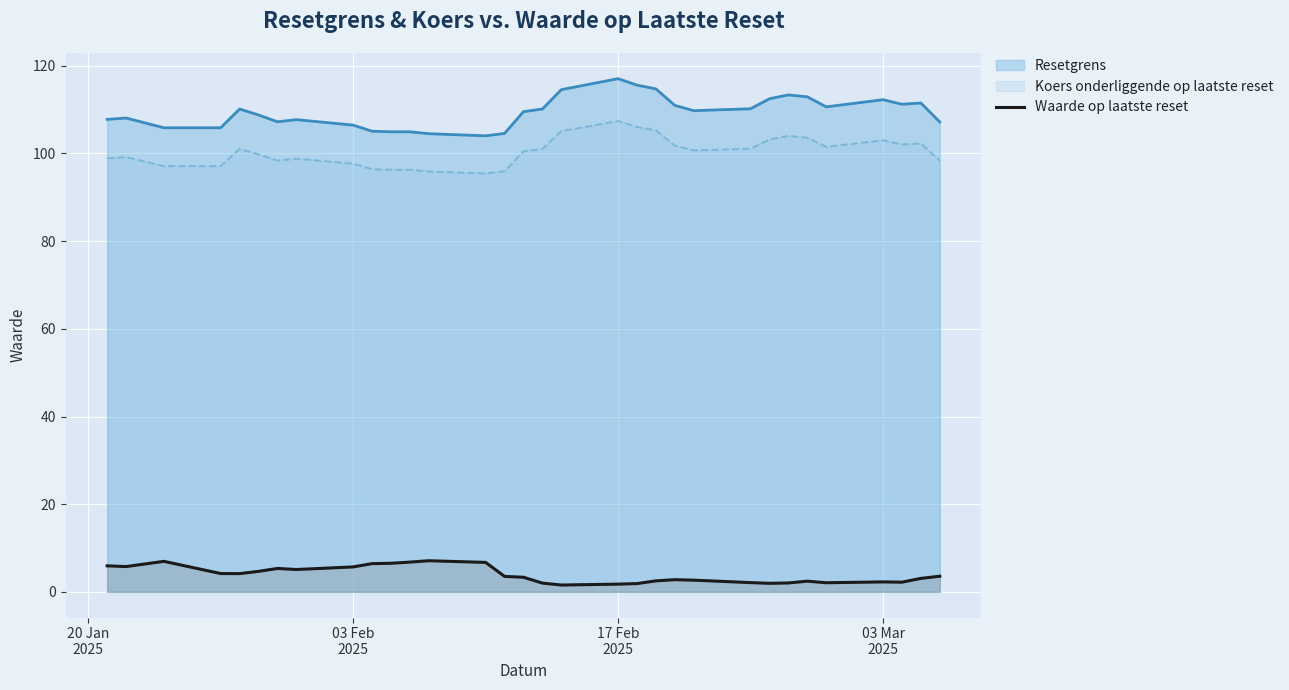

How many data points are less than 3?

14